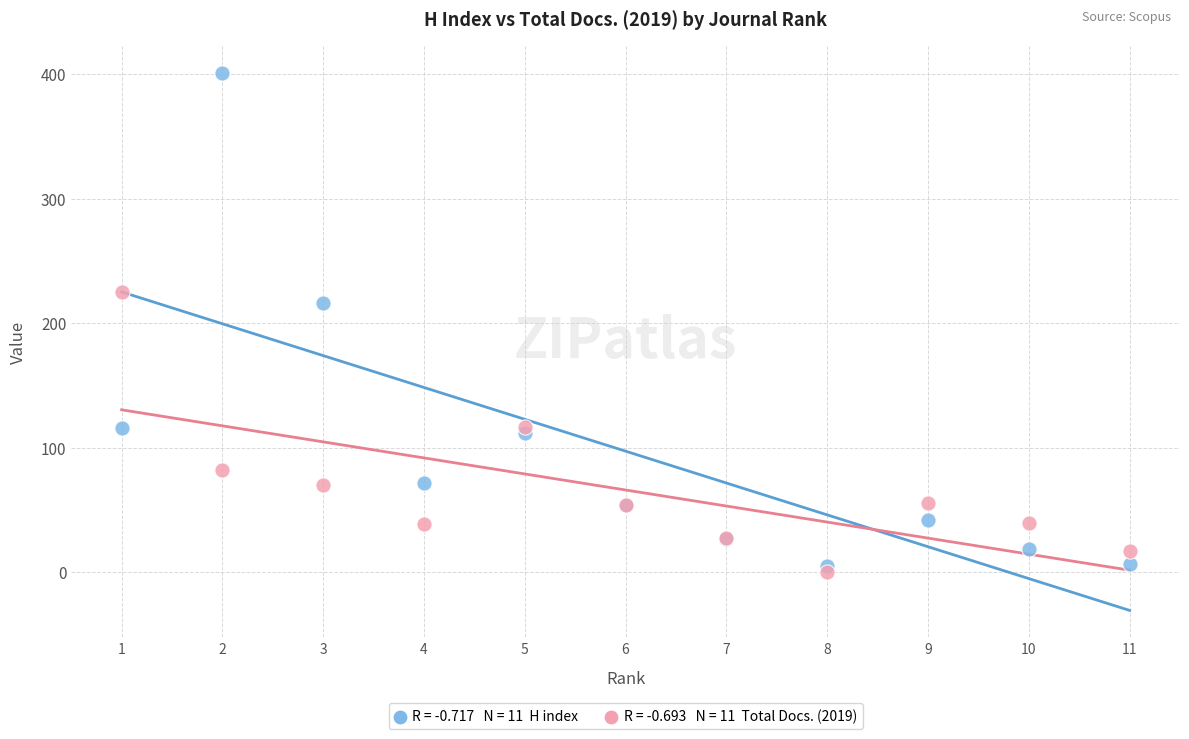

Across all series, what Y value is closest to 200?

216